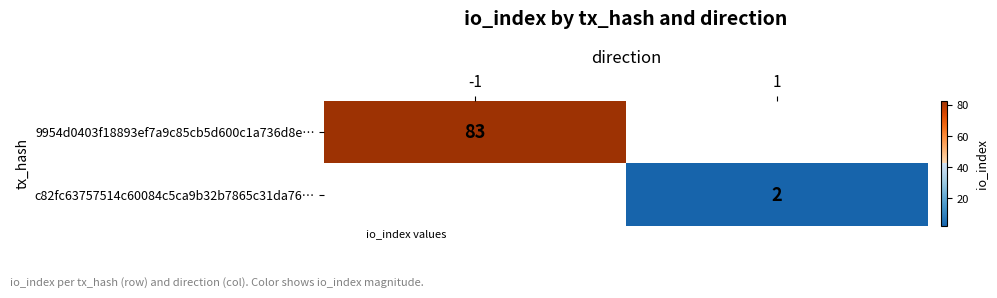

Rank the series by their average value, from highest to lowest.

9954d0403f18893ef7a9c85cb5d600c1a736d8e…, c82fc63757514c60084c5ca9b32b7865c31da76…